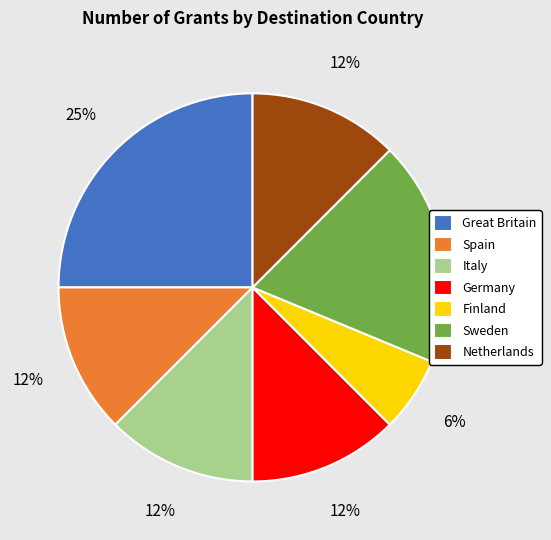

To the nearest percent, what is the difference between the largest and smallest slice percentages?

19%